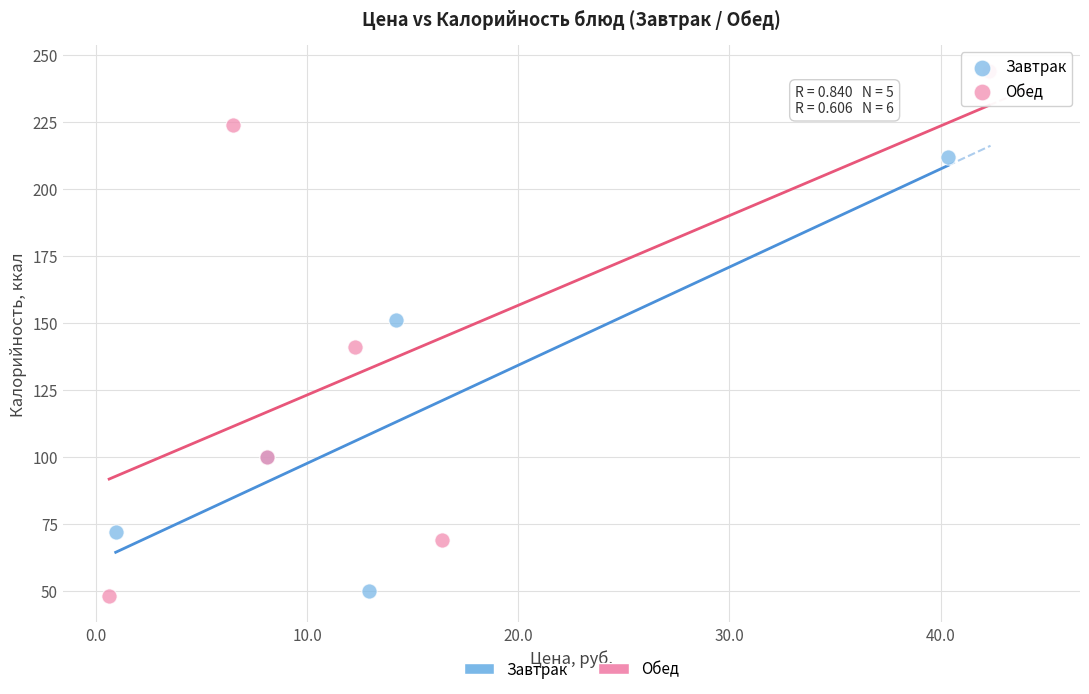

Which series reaches the maximum Y coordinate?

Обед